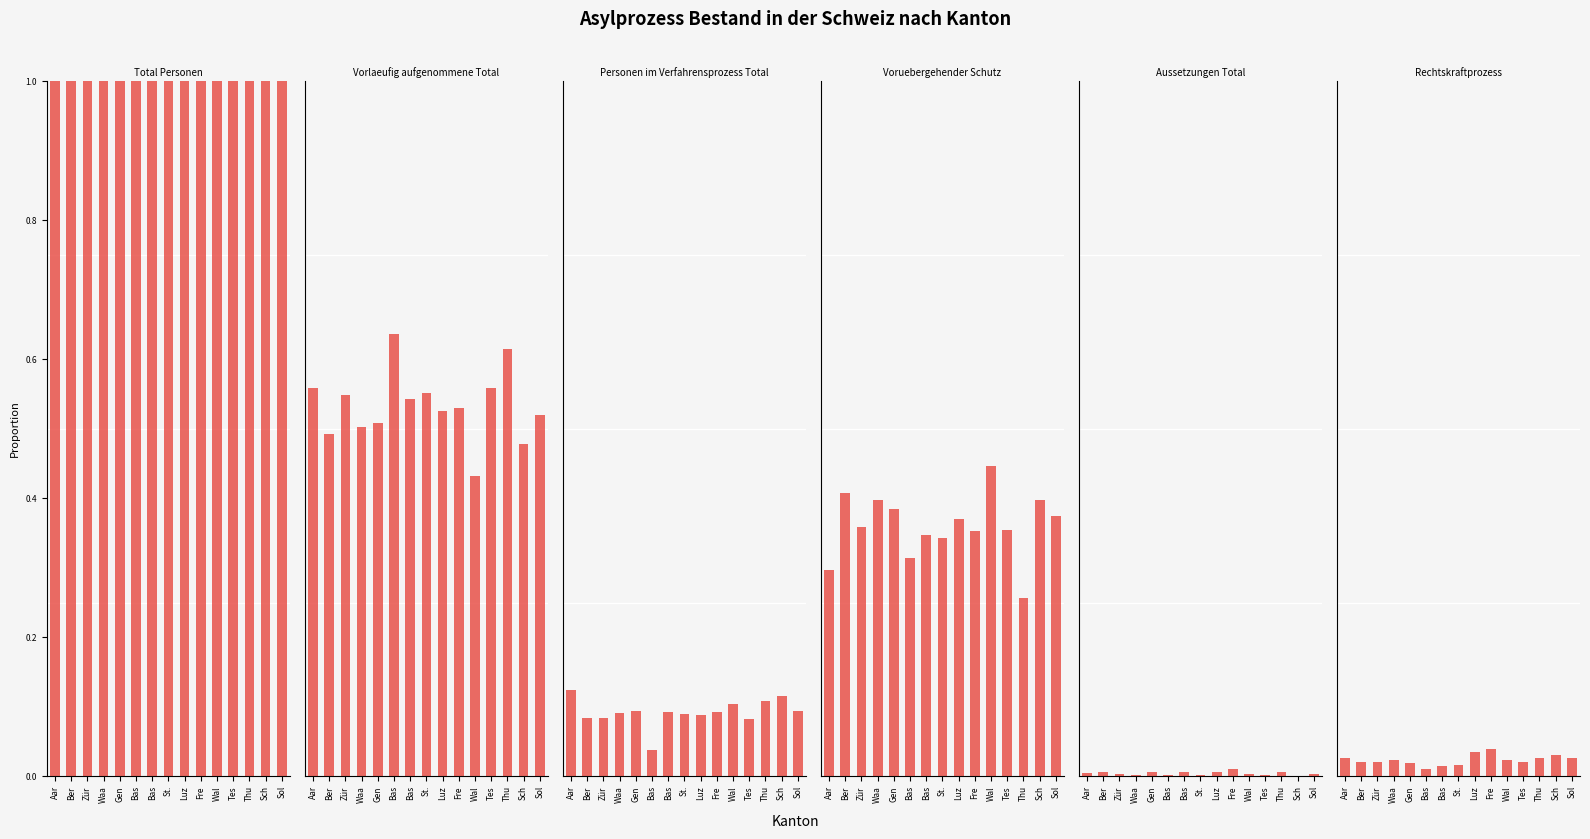

Count the number of categories in the chart.

15